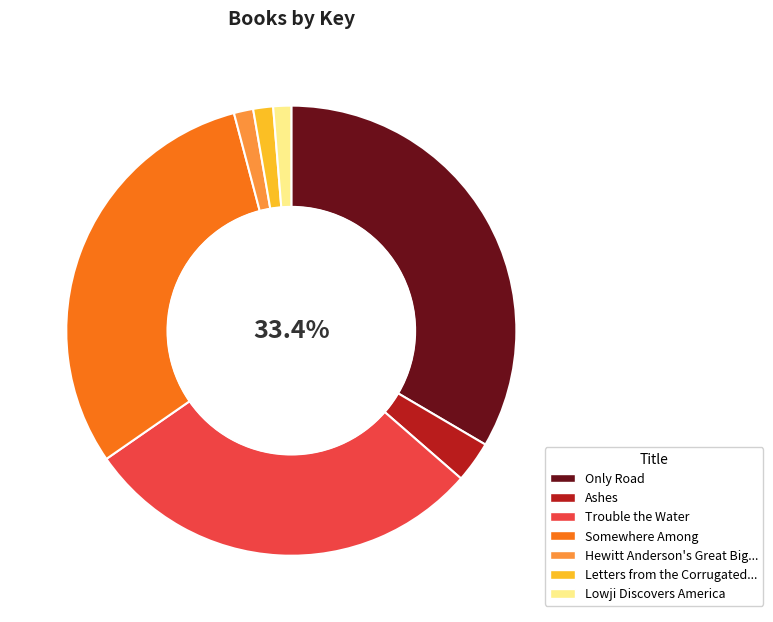

Is there a majority slice in this chart?

No